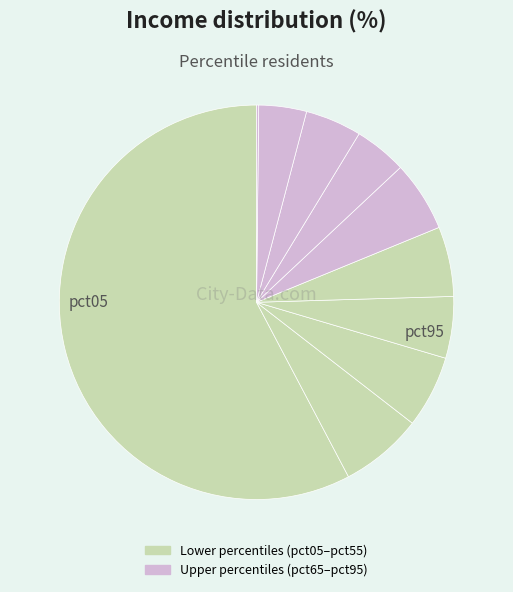

How many slices are in this pie chart?

10